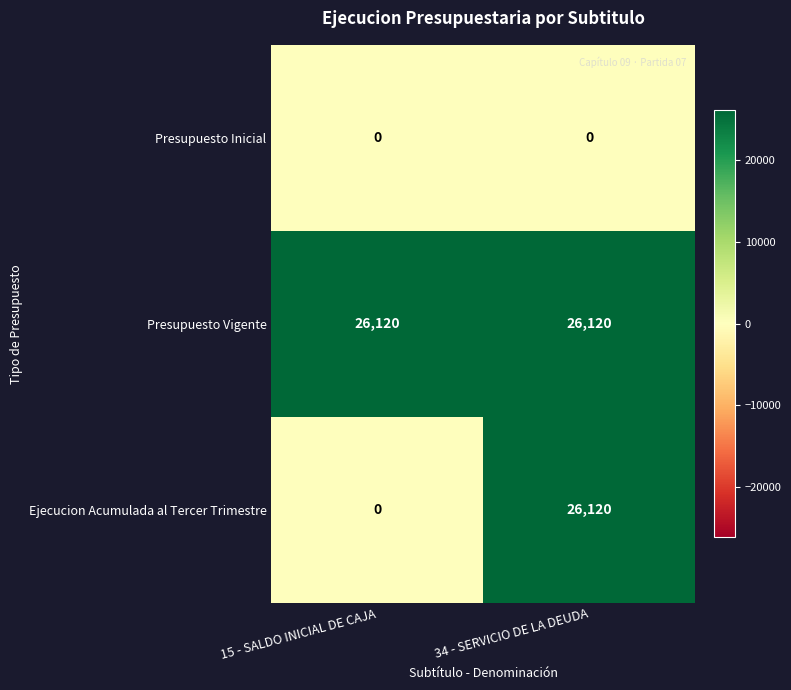

List the labels in order of Ejecucion Acumulada al Tercer Trimestre value, largest first.

34 - SERVICIO DE LA DEUDA, 15 - SALDO INICIAL DE CAJA